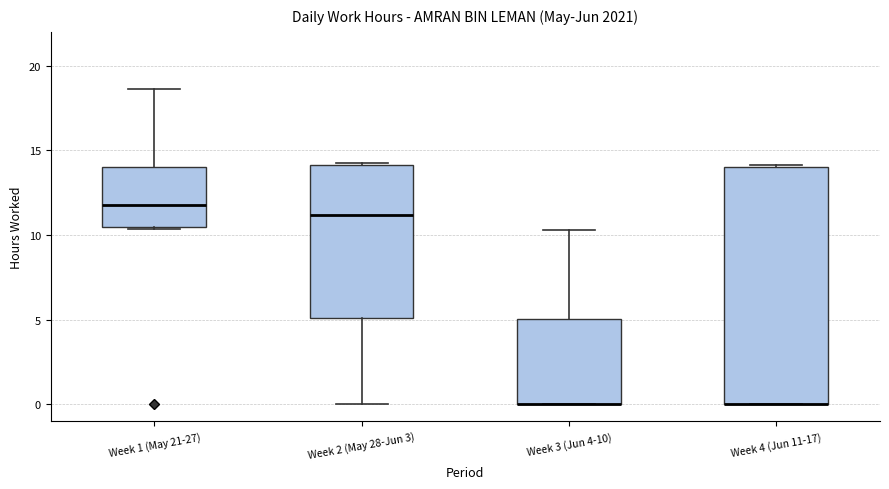

Reading left to right, transcribe this box plot: for each box, give where its median line is, the range the box spans, and where its two whiskers end, as read against the y-axis. The values are not printed on the chart, so give them approximately, as read against the axis.

Week 1 (May 21-27): median 12.0, box 10.5 to 14.0, whiskers 10.5 to 18.5
Week 2 (May 28-Jun 3): median 11.0, box 5.0 to 14.0, whiskers 0.0 to 14.5
Week 3 (Jun 4-10): median 0.0 (drawn on the box's lower edge), box 0.0 to 5.0, whiskers 0.0 to 10.5
Week 4 (Jun 11-17): median 0.0 (drawn on the box's lower edge), box 0.0 to 14.0, whiskers 0.0 to 14.0